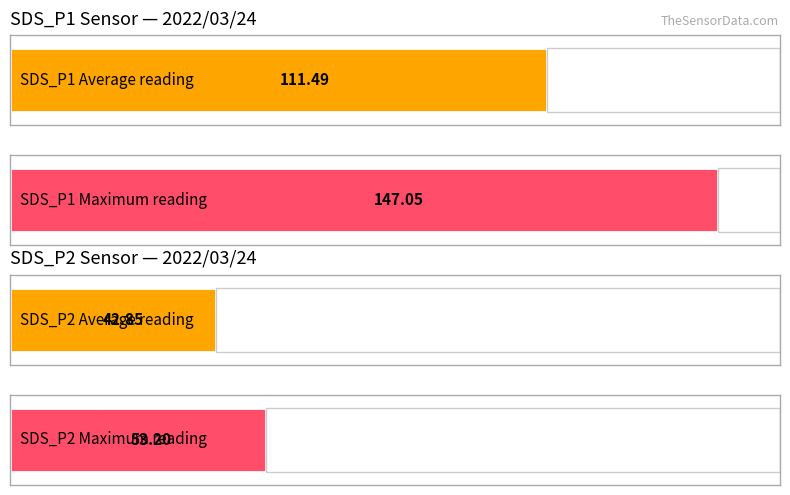

What is the average value of the SDS_P2 series?

42.9